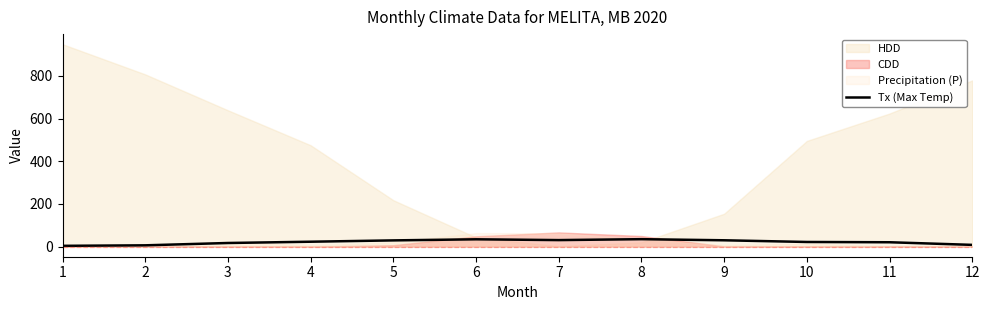

What is the smallest value displayed?

3.6